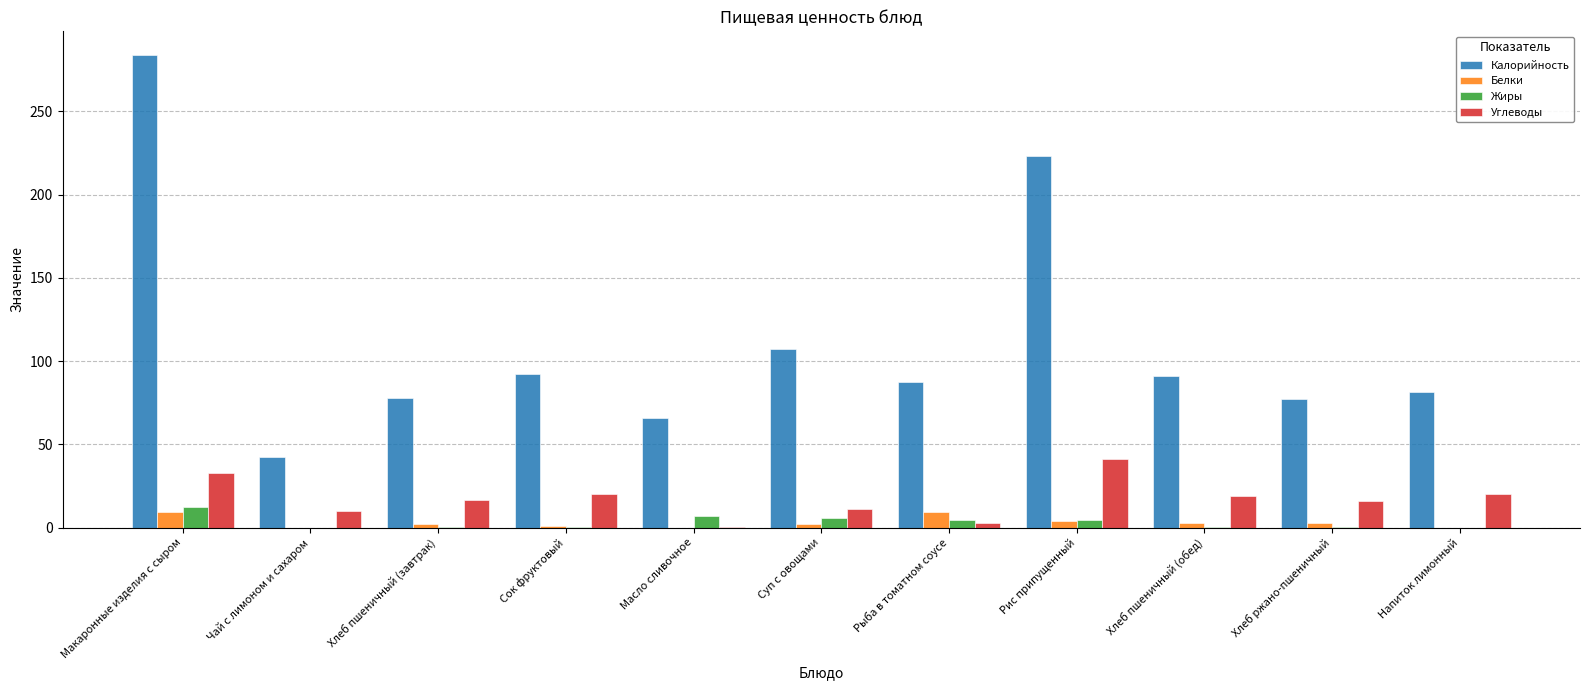

Is it true that Калорийность equals 411.2 at Макаронные изделия с сыром?

False